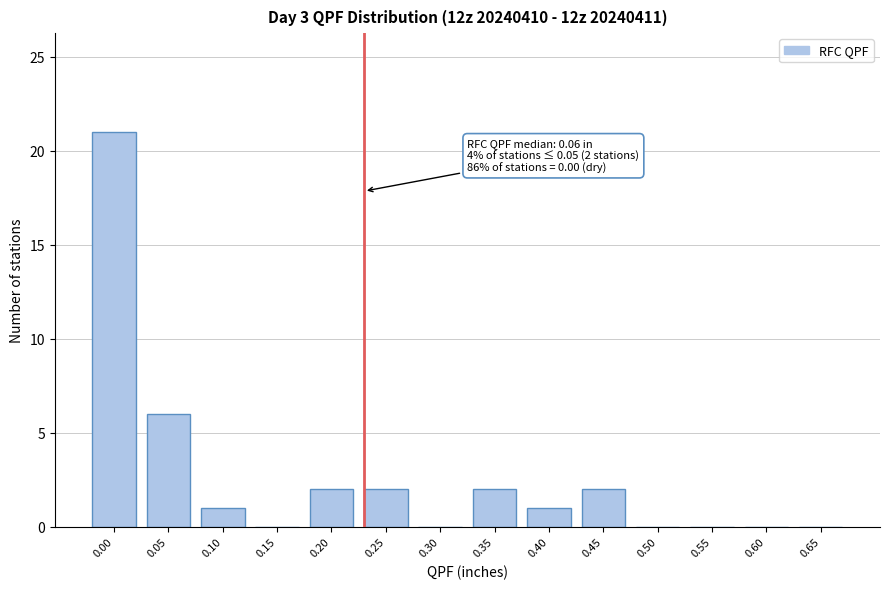

Reading left to right, what are all the values shown in this chart?

0.00=21	0.05=6	0.10=1	0.15=0	0.20=2	0.25=2	0.30=0	0.35=2	0.40=1	0.45=2	0.50=0	0.55=0	0.60=0	0.65=0